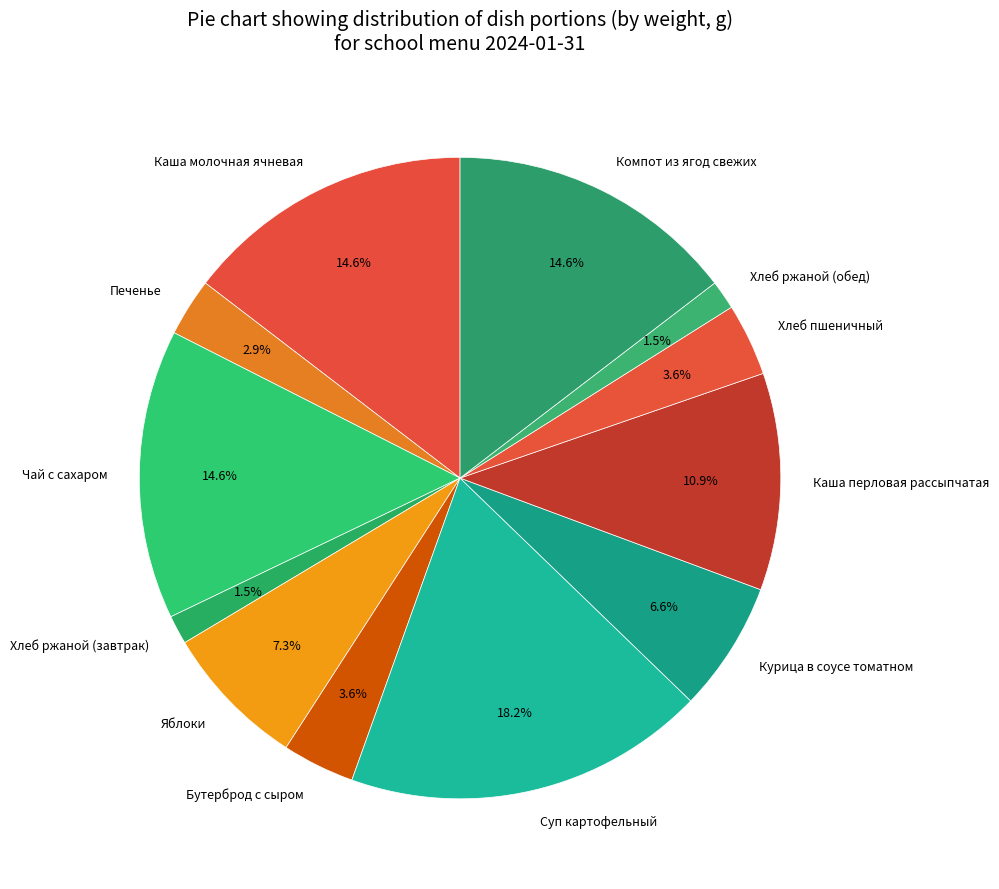

True or false: Суп картофельный accounts for 8% of the total.

False